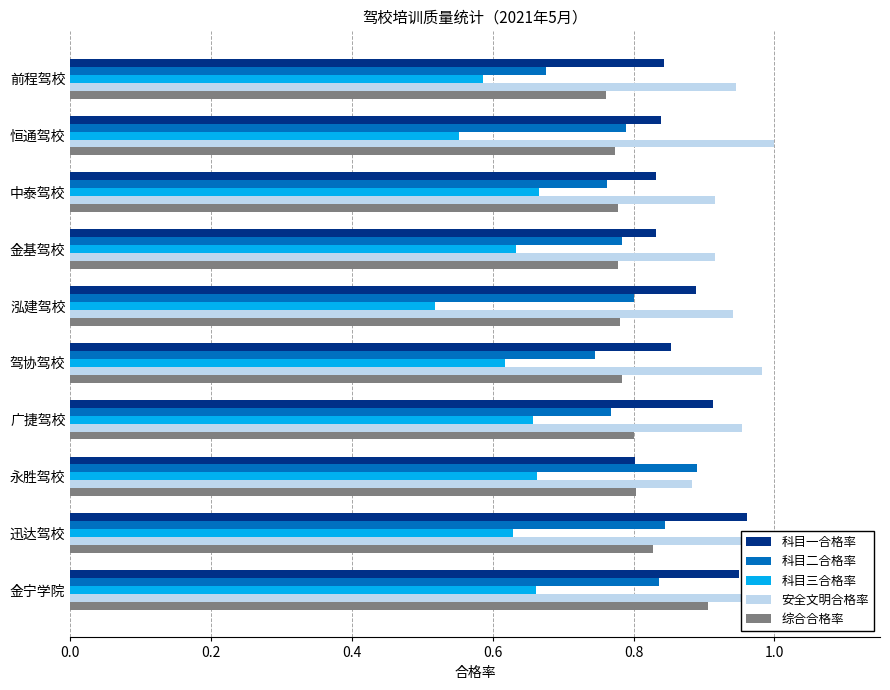

True or false: 科目一合格率 has a value of 1.5 at 金宁学院.

False